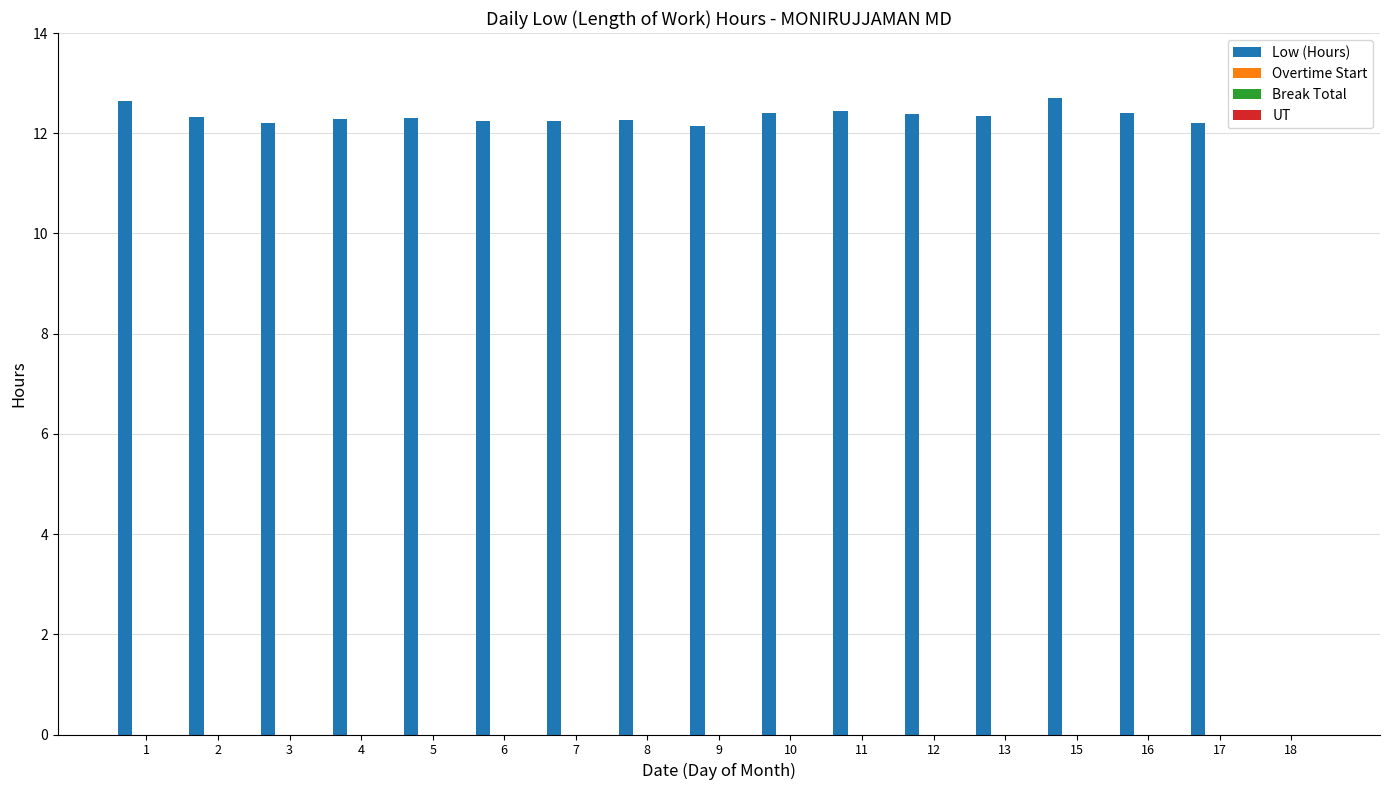

What is the sum of all values?

197.6